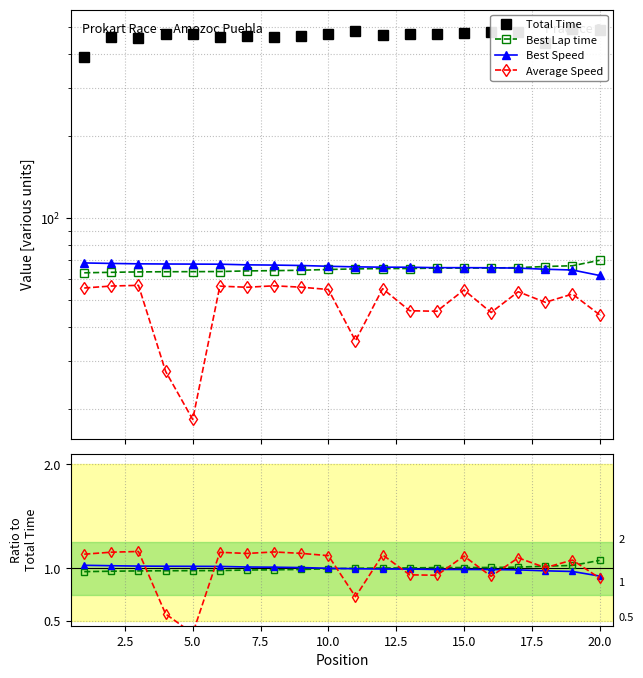

What is the value of the Average Speed point at the 16th from the left?

0.9